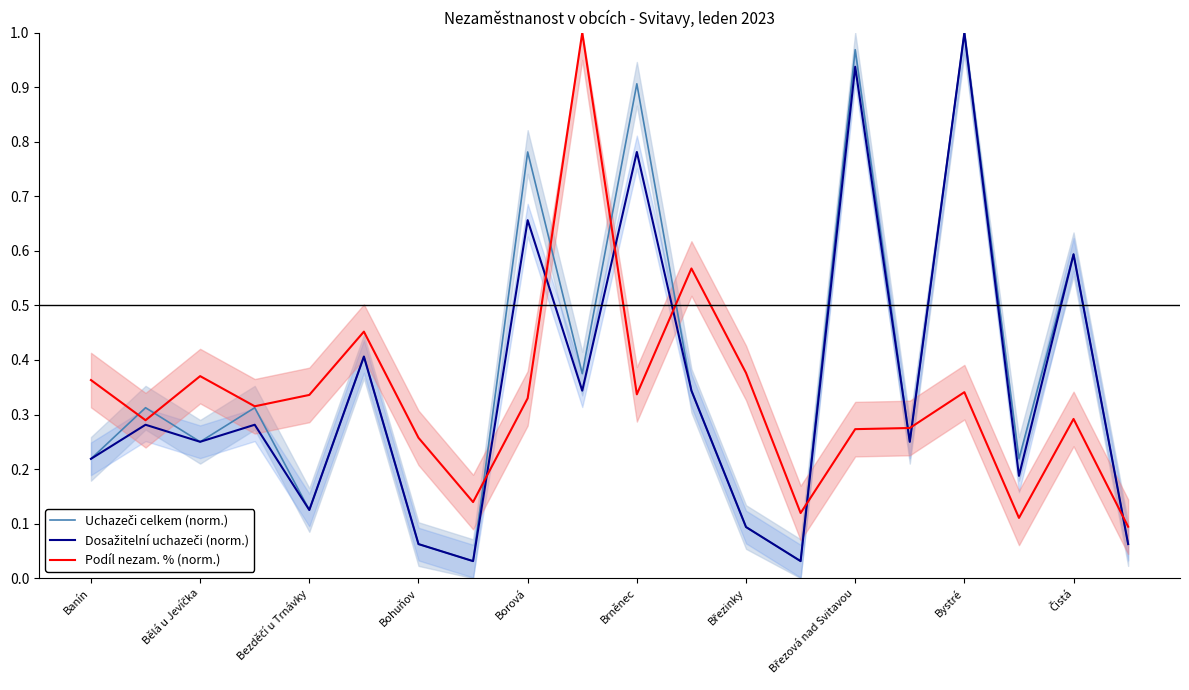

Count the number of data series in this chart.

3